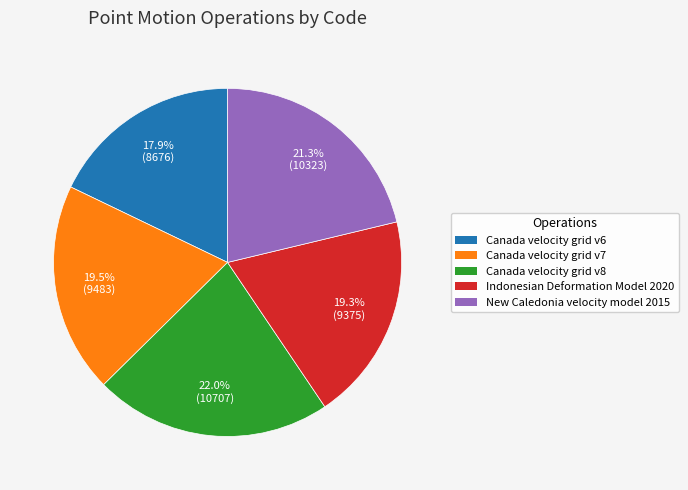

Between Indonesian Deformation Model 2020 and New Caledonia velocity model 2015, which is larger?

New Caledonia velocity model 2015